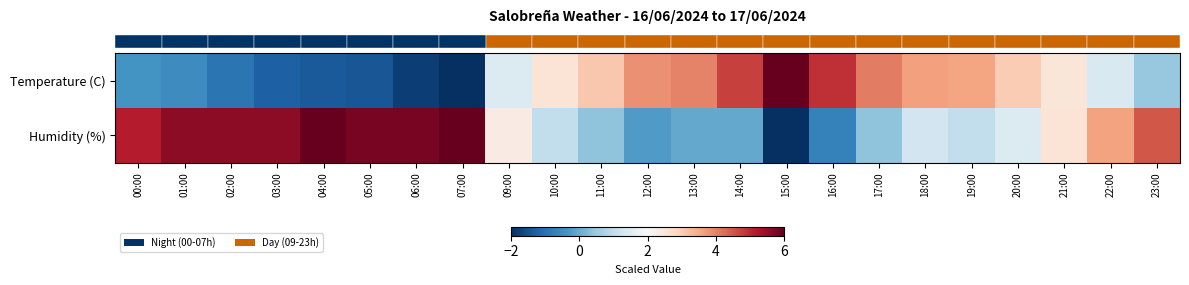

How many data points does each series have?

23